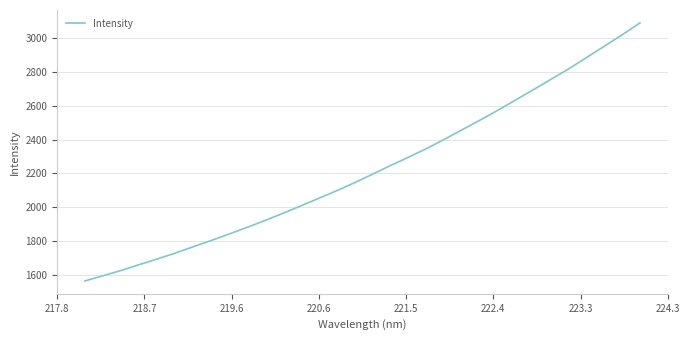

What is the greatest value displayed?

3091.6